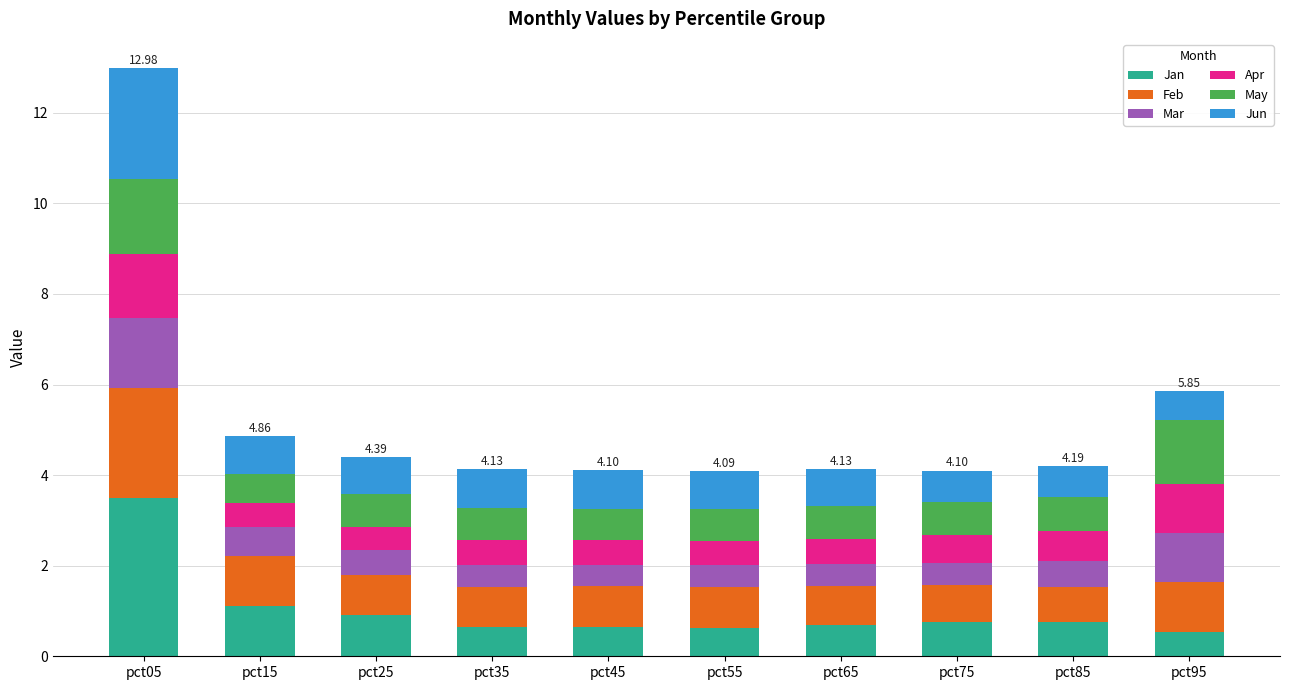

At which category is the sum across all series the highest?

pct05